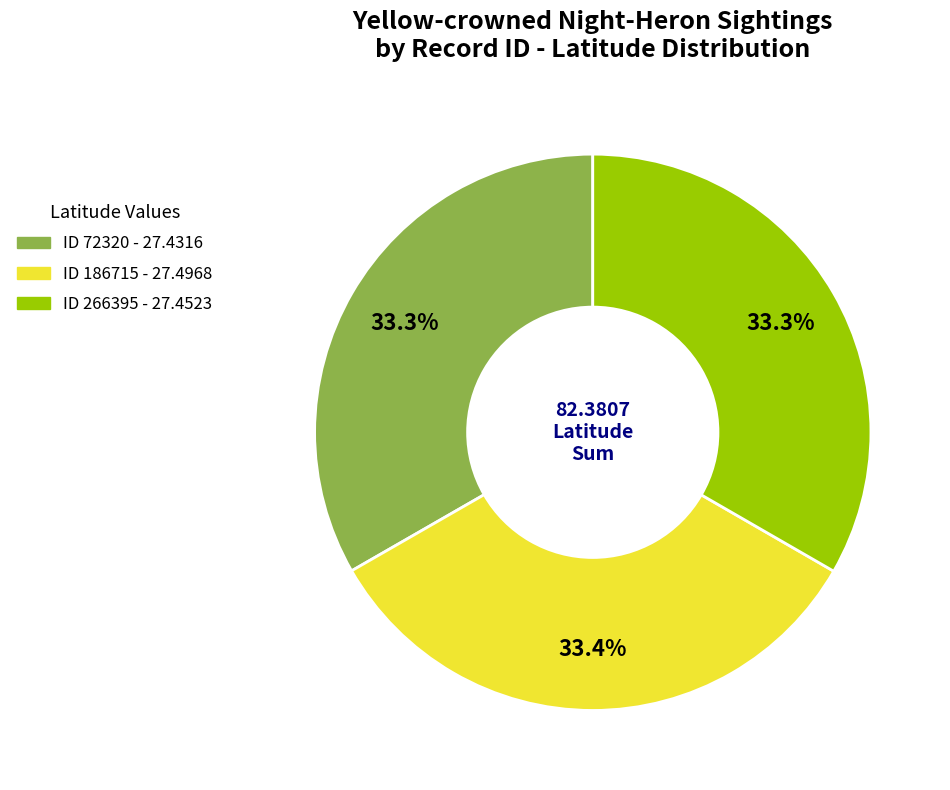

Does any single category account for the majority?

No